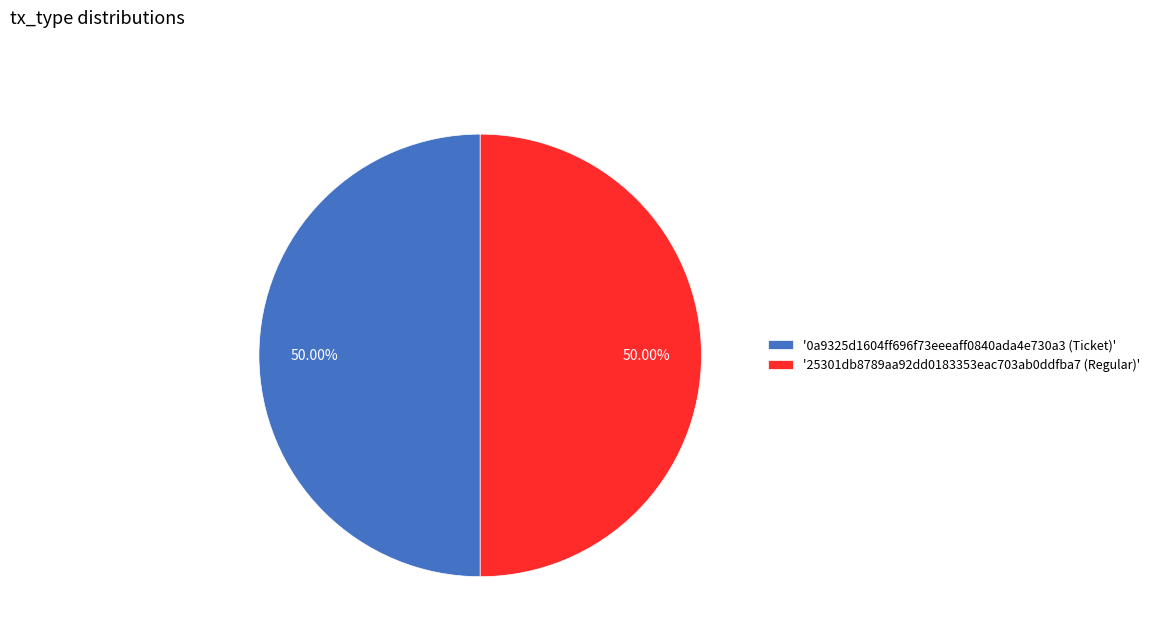

Combined, do '25301db8789aa92dd0183353eac703ab0ddfba7 (Regular)' and '0a9325d1604ff696f73eeeaff0840ada4e730a3 (Ticket)' account for over 50%?

Yes